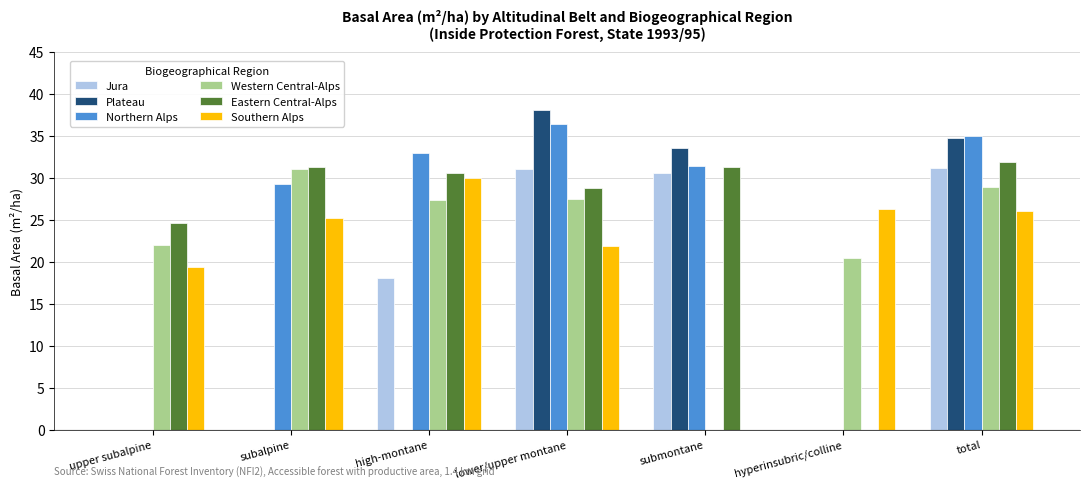

What is the total value across all series at subalpine?

116.8